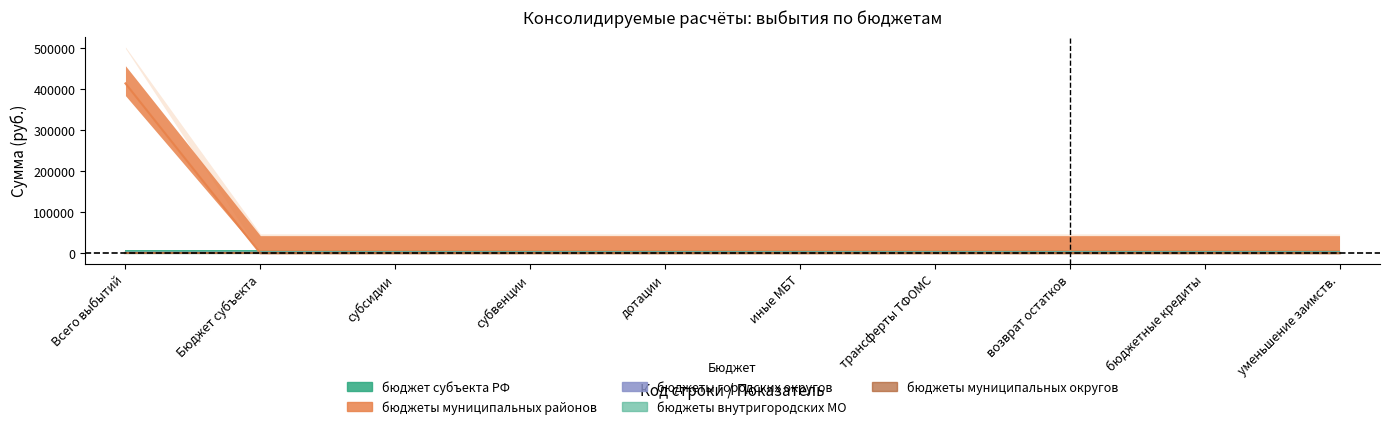

Reading left to right, transcribe all the data shown in this chart.

бюджет субъекта РФ: 899=0	900=0	901=0	902=0	903=0	904=0	905=0	906=0	907=0	908=0
бюджеты муниципальных районов: 899=413500	900=0	901=0	902=0	903=0	904=0	905=0	906=0	907=0	908=0
бюджеты городских округов: 899=0	900=0	901=0	902=0	903=0	904=0	905=0	906=0	907=0	908=0
бюджеты внутригородских МО: 899=0	900=0	901=0	902=0	903=0	904=0	905=0	906=0	907=0	908=0
бюджеты муниципальных округов: 899=0	900=0	901=0	902=0	903=0	904=0	905=0	906=0	907=0	908=0